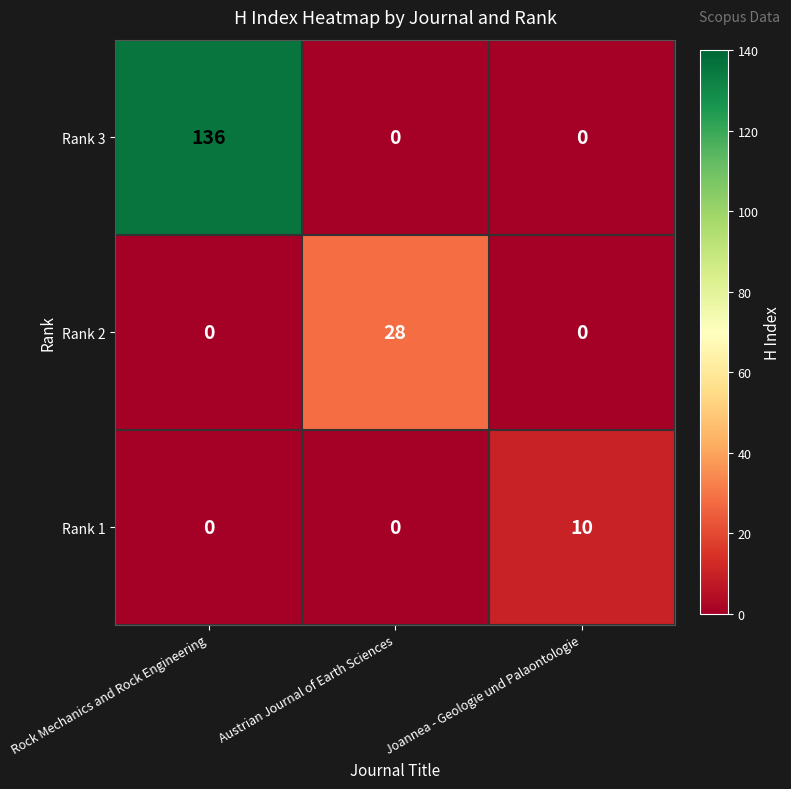

What is the approximate value of Rank 2 at Austrian Journal of Earth Sciences, to the nearest 10?

30